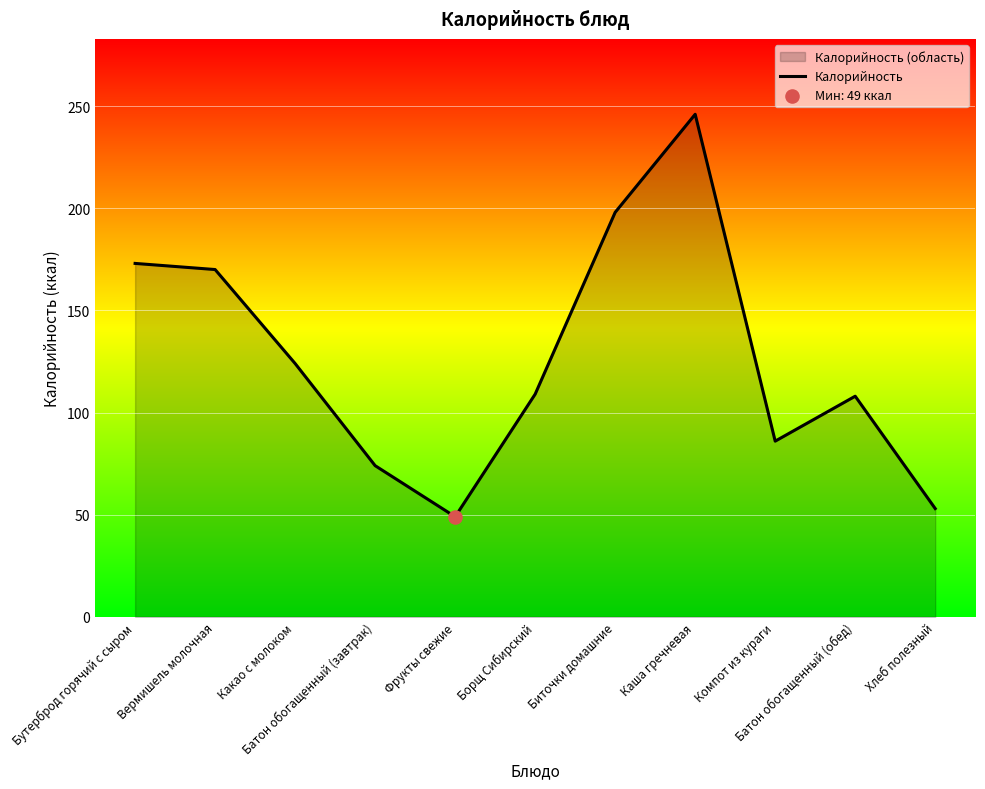

Which has a higher value, Борщ Сибирский or Хлеб полезный?

Борщ Сибирский